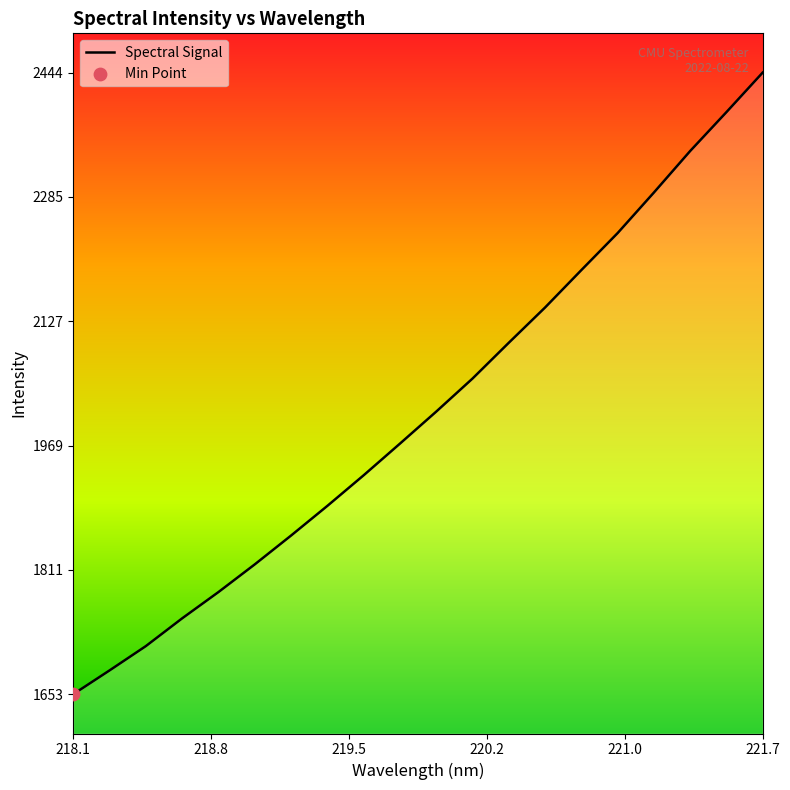

What is the difference between the maximum and minimum values?

790.6